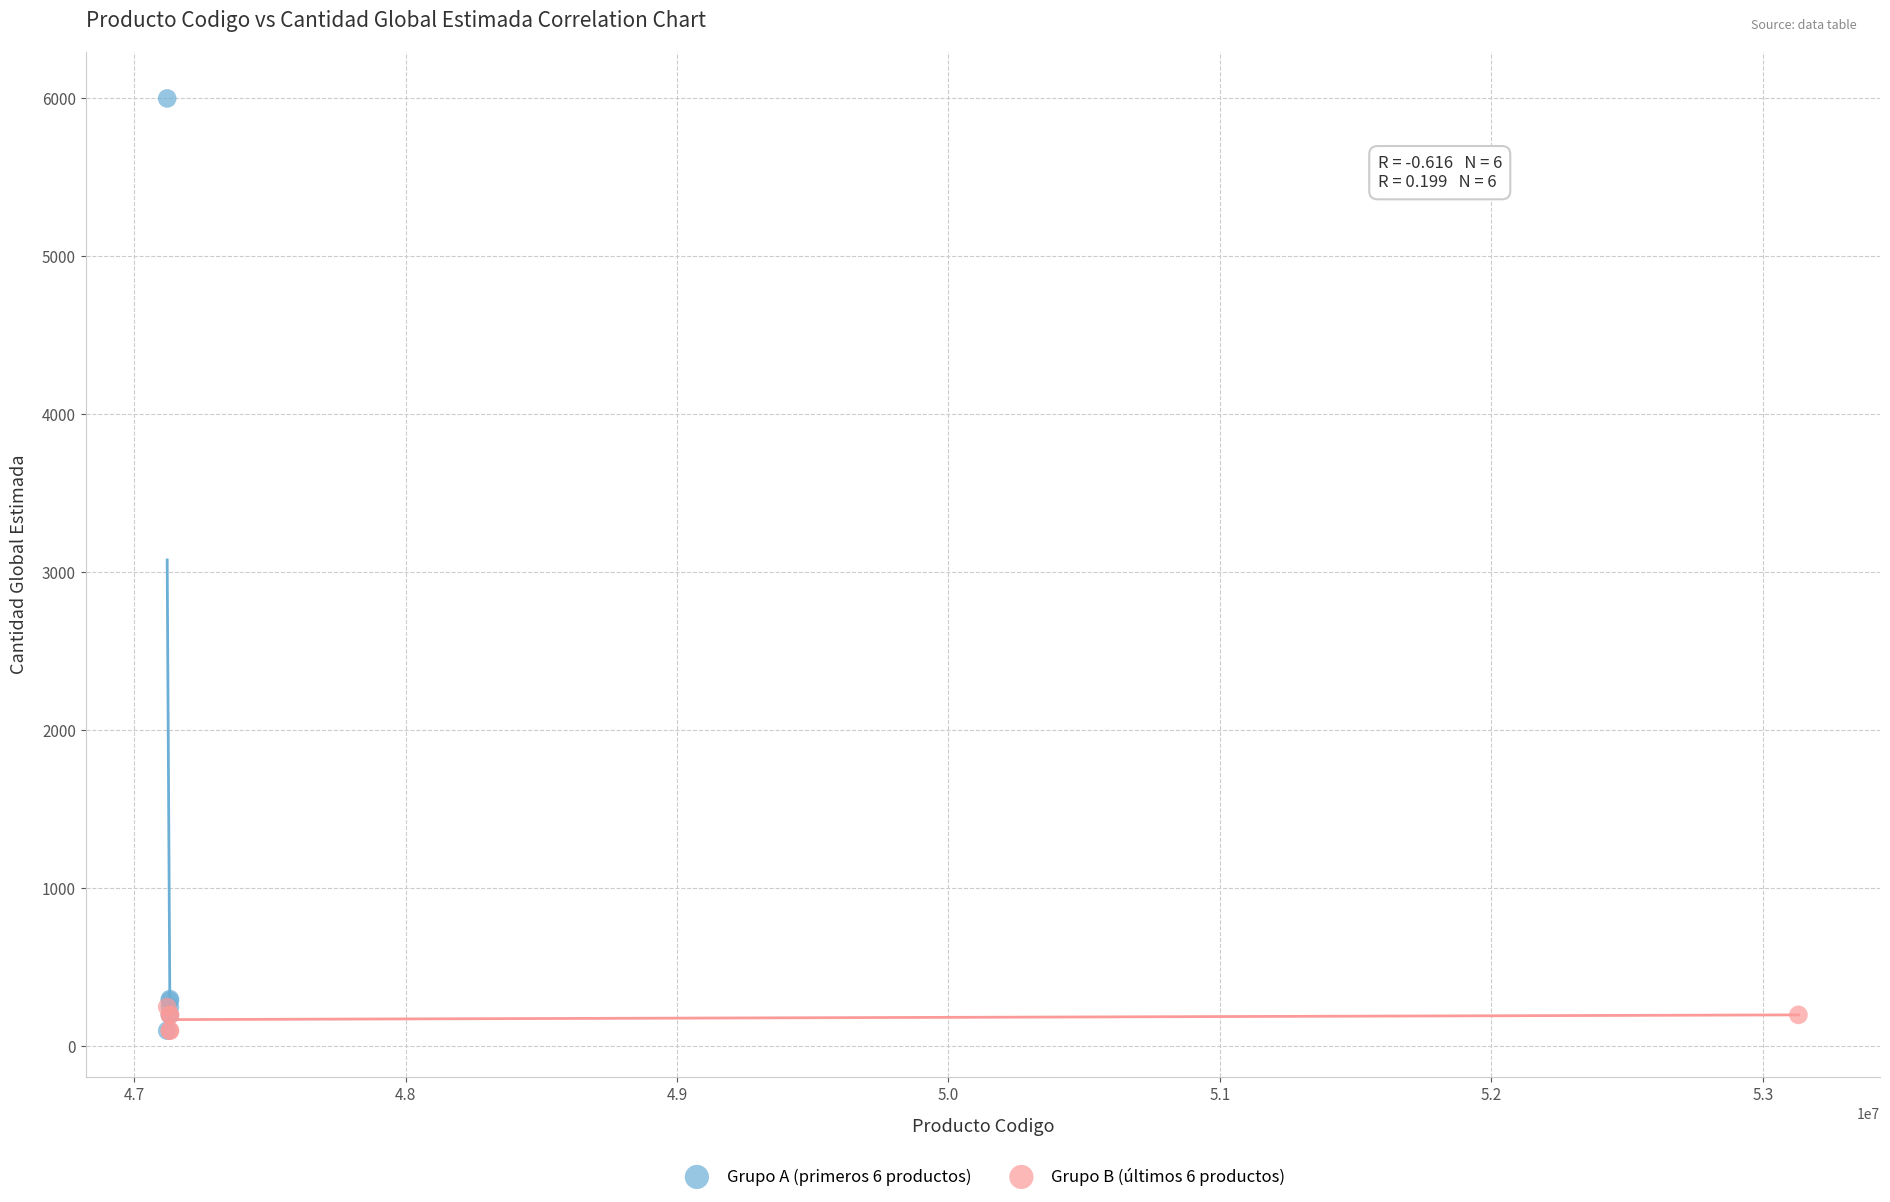

Which series has the largest Y range (max minus min)?

Grupo A (primeros 6 productos)